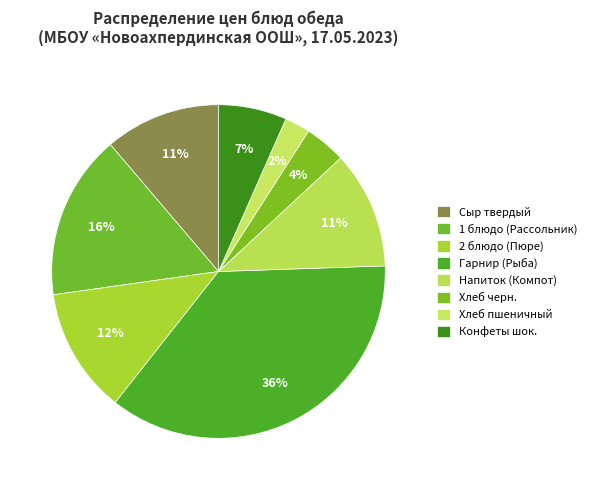

Is there any slice that represents more than half of the pie?

No